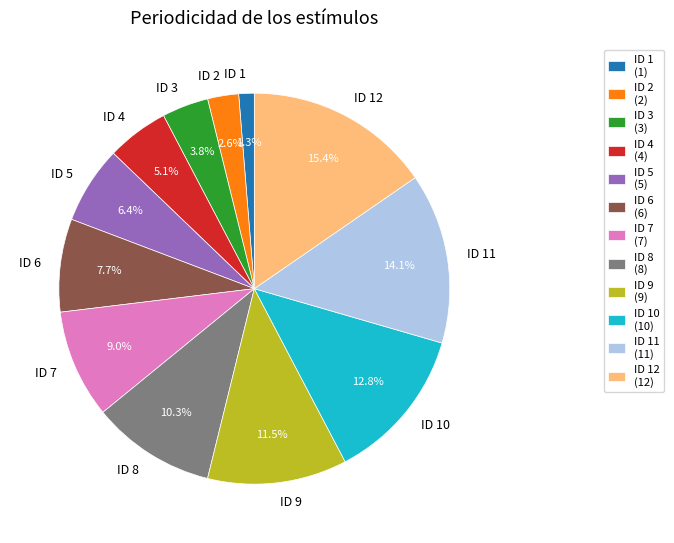

Rank the categories by value from lowest to highest.

ID 1, ID 2, ID 3, ID 4, ID 5, ID 6, ID 7, ID 8, ID 9, ID 10, ID 11, ID 12